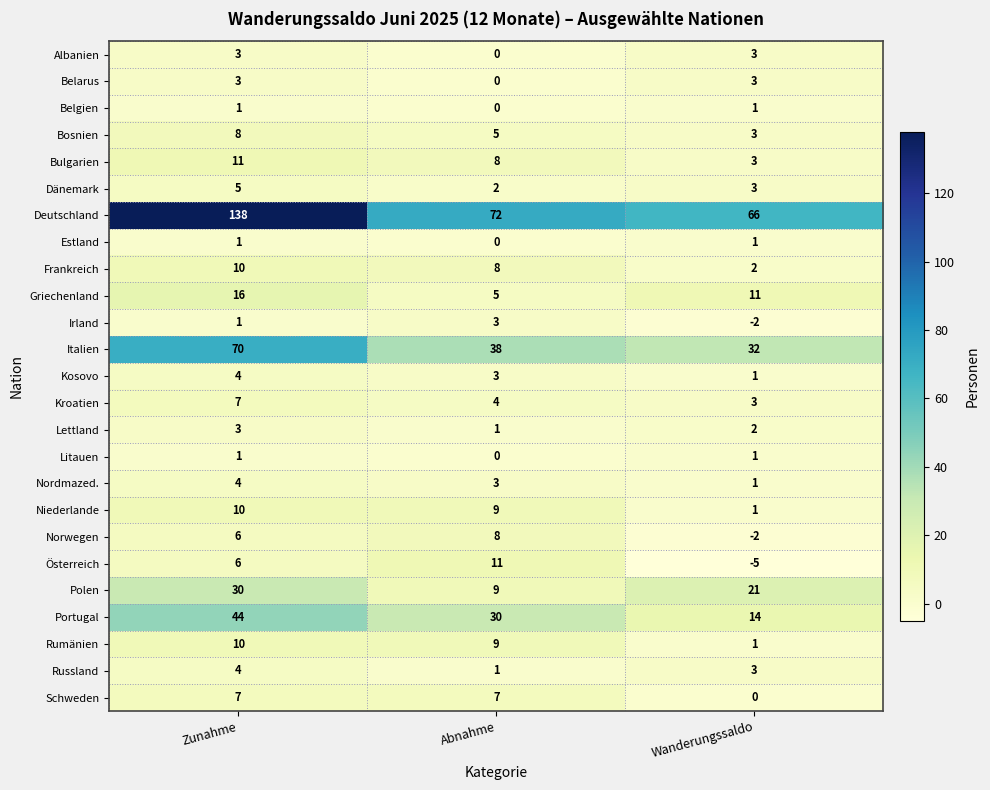

List the labels in order of Kosovo value, smallest first.

Wanderungssaldo, Abnahme, Zunahme